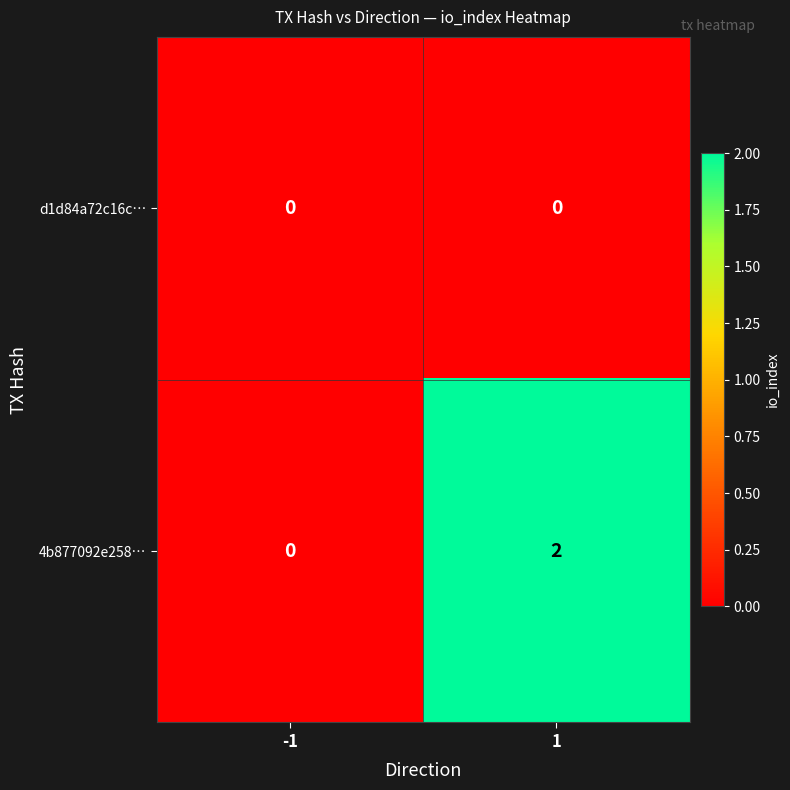

What is the total value across all series at 1?

2